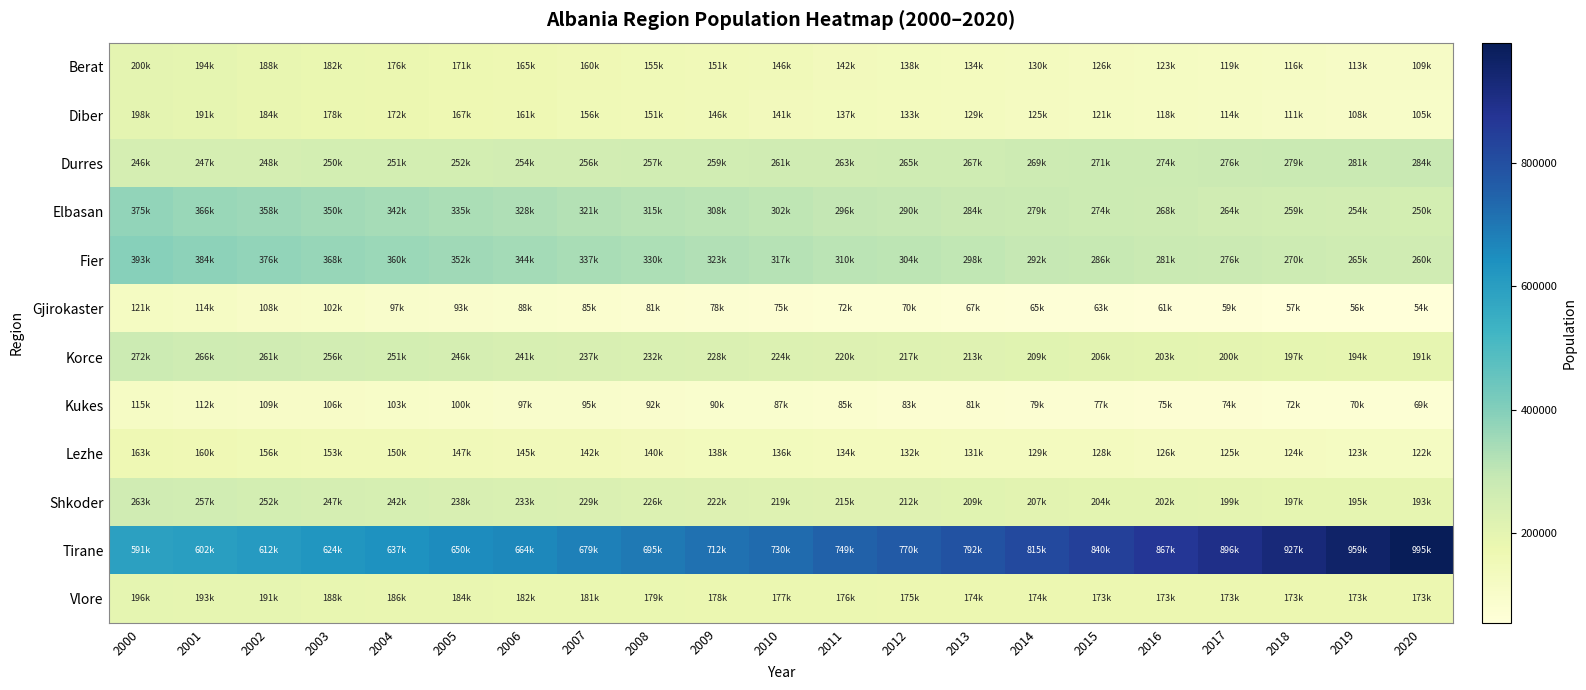

What is the spread (max minus min) of values at 2013?

724725.5